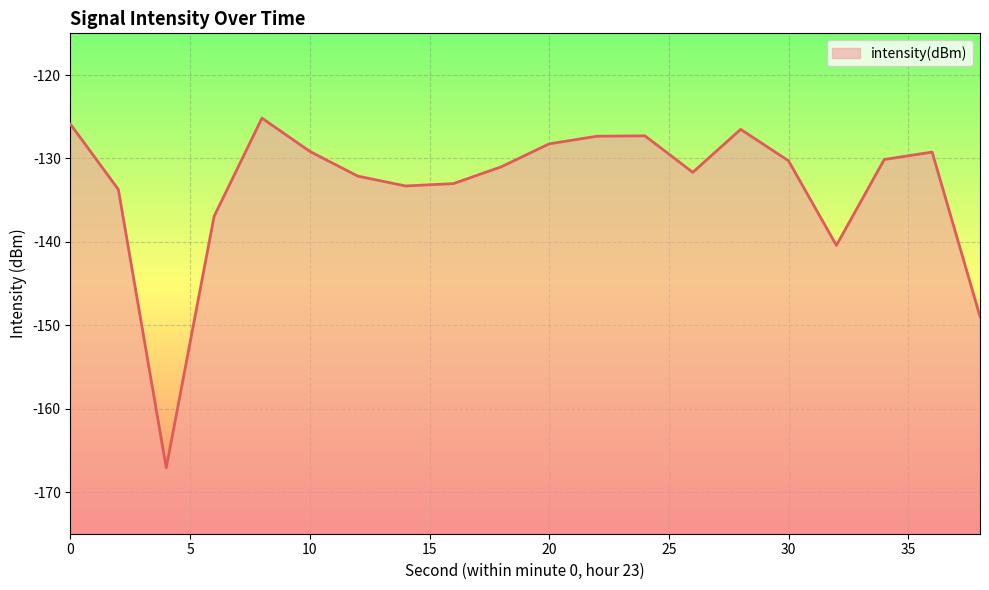

Rank the categories by value from highest to lowest.

8, 0, 28, 24, 22, 20, 10, 36, 34, 30, 18, 26, 12, 16, 14, 2, 6, 32, 38, 4